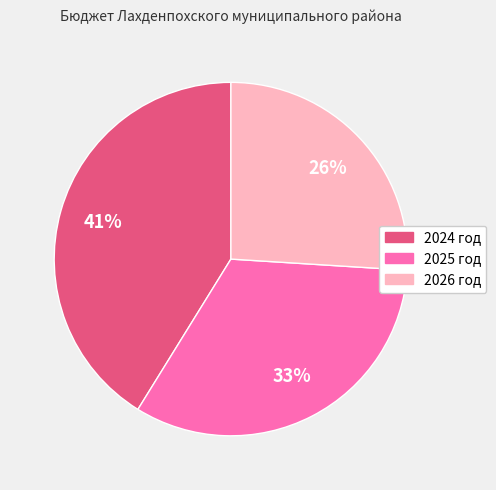

Which slice is the smallest?

2026 год